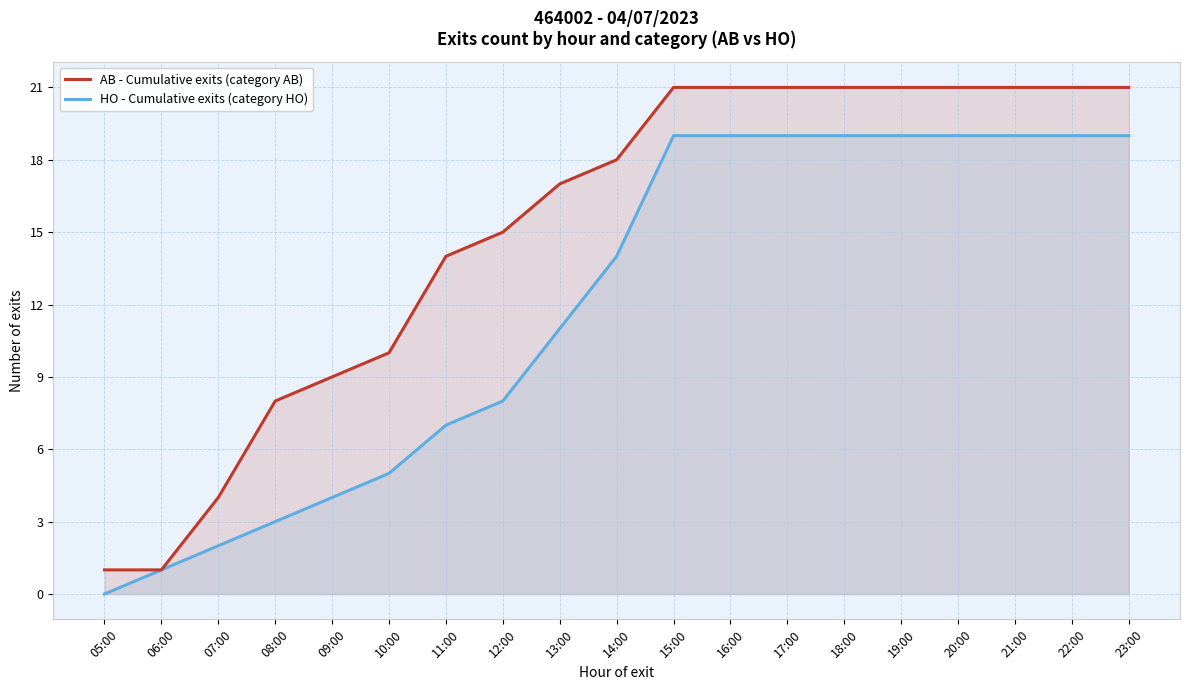

What is the sum of all HO - Cumulative exits (category HO) values?

226